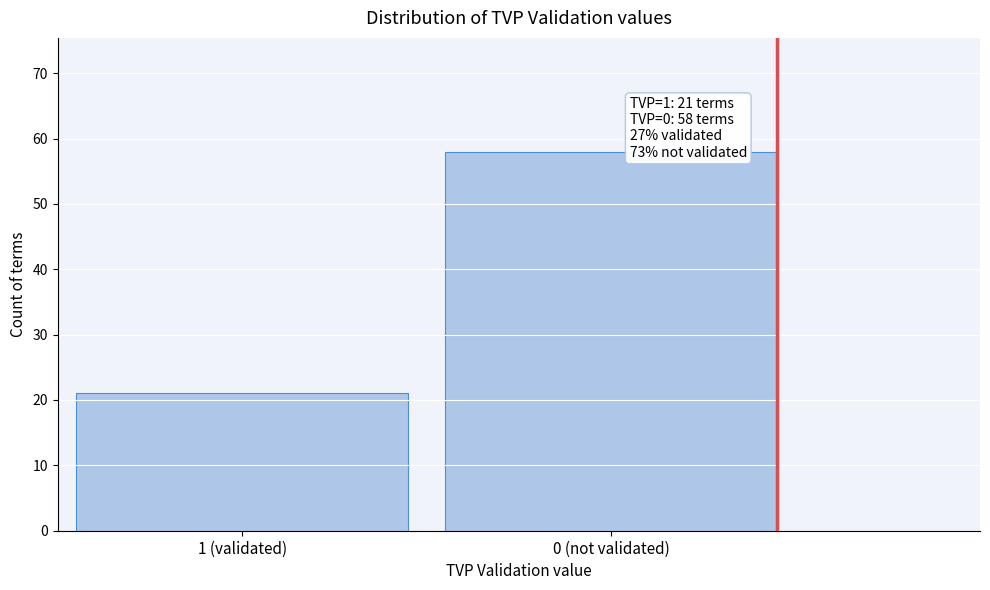

Reading left to right, transcribe all the data shown in this chart.

1 (validated)=21	0 (not validated)=58